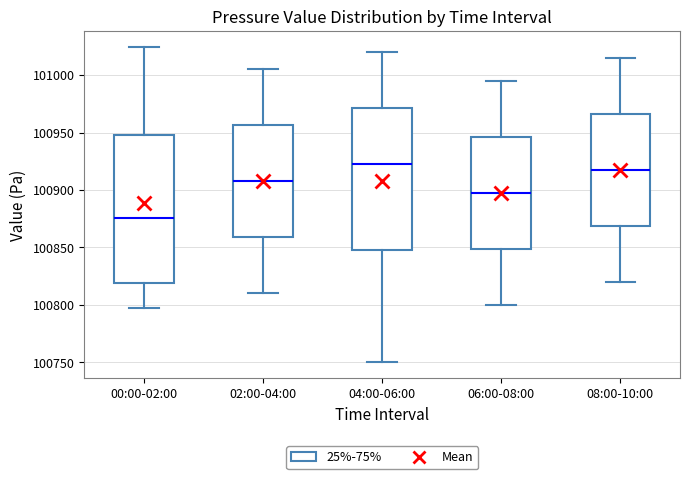

Which box has the highest median line?

04:00-06:00